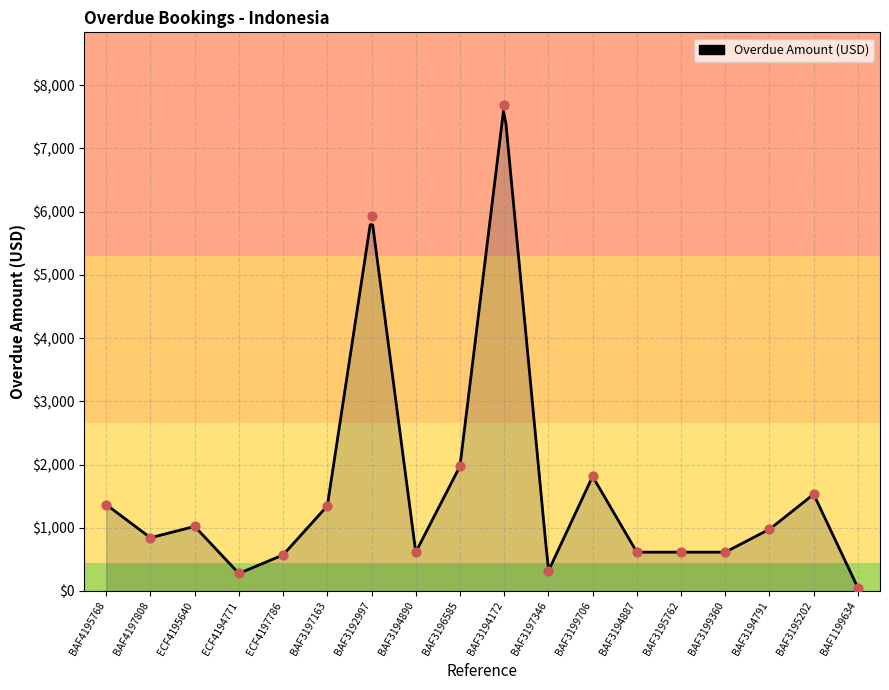

Approximately how many times larger is the value at BAF3194887 compared to BAF4195768?

0.4